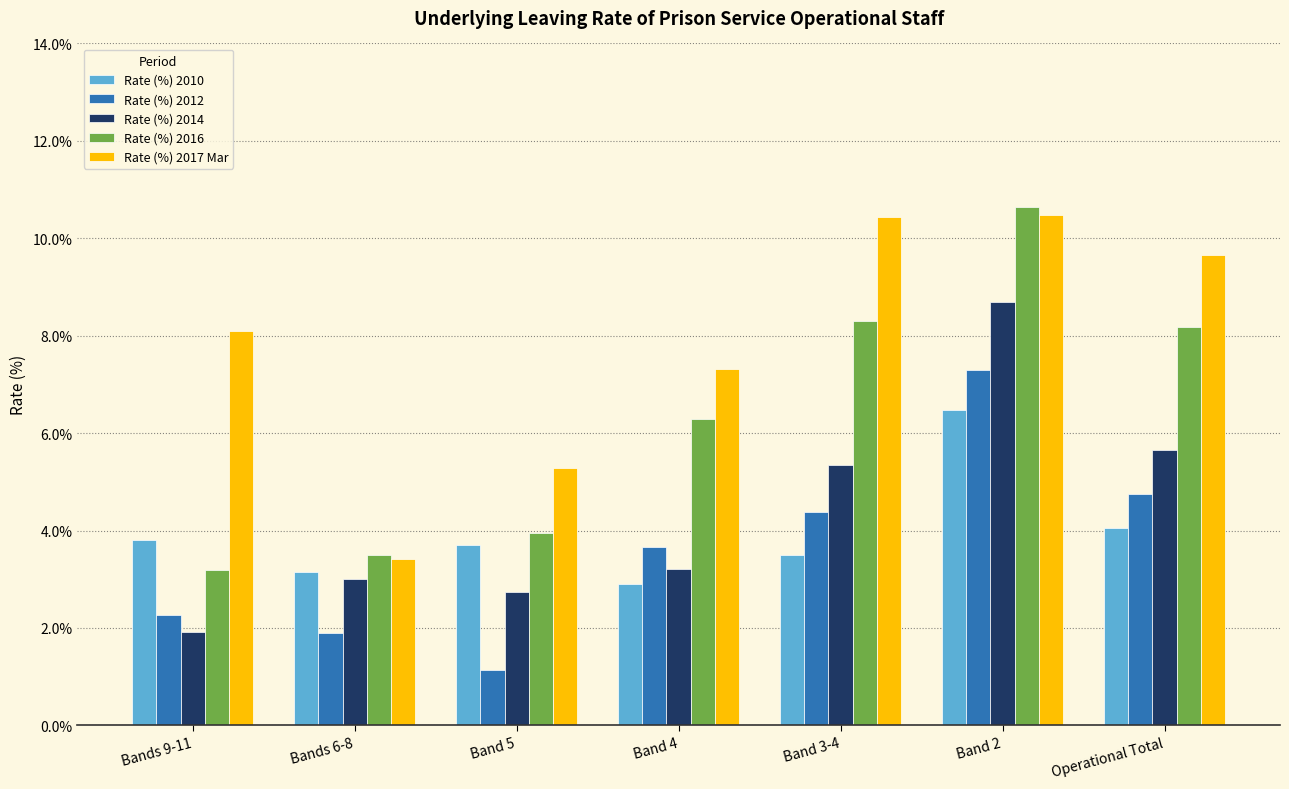

What is the difference between the second highest and minimum values in the Rate (%) 2012 series?

3.6